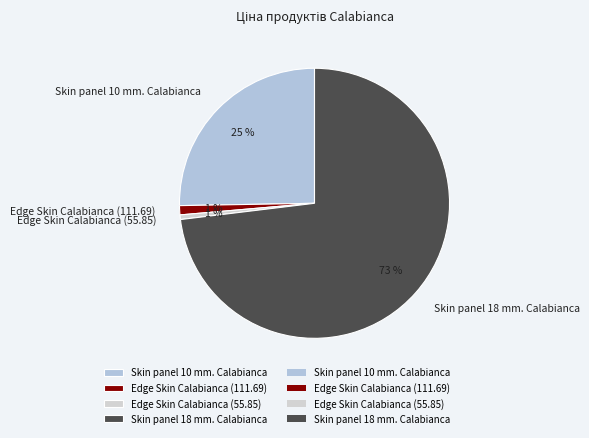

Is the sum of Skin panel 18 mm. Calabianca and Skin panel 10 mm. Calabianca greater than half?

Yes